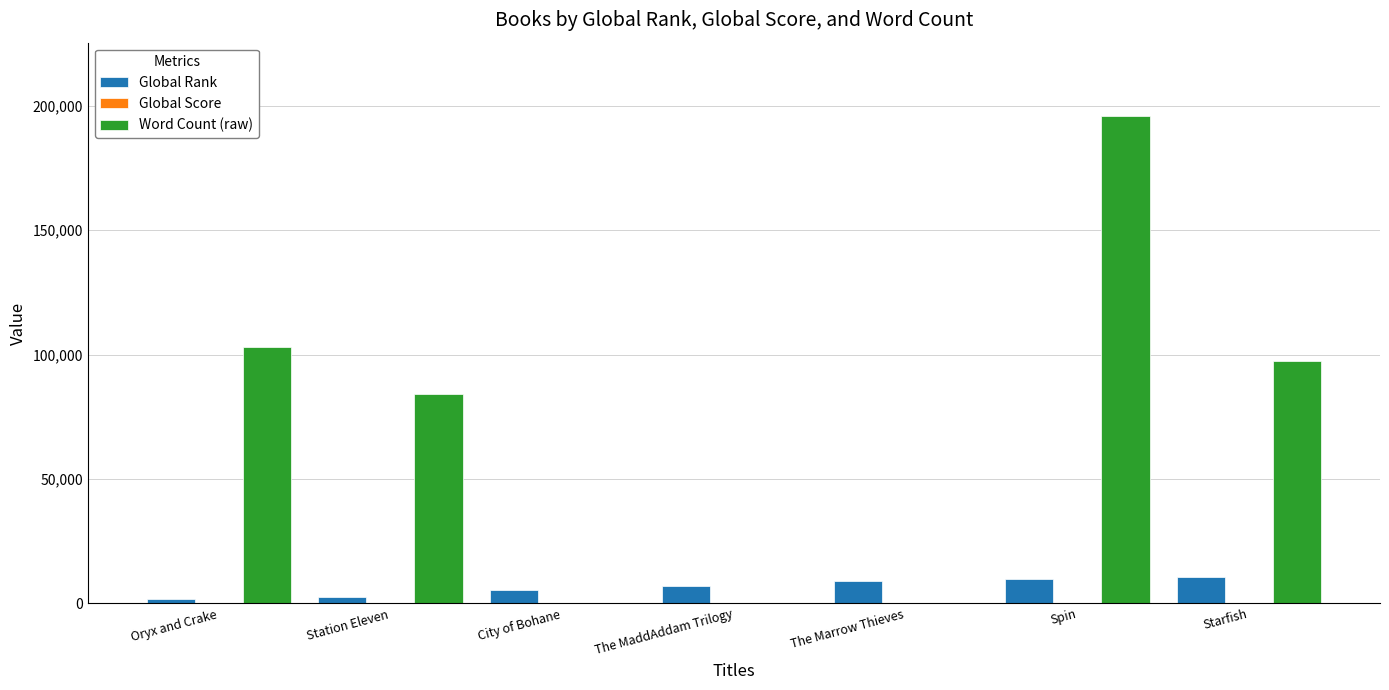

Which series changed the most between The Marrow Thieves and Starfish?

Word Count (raw)